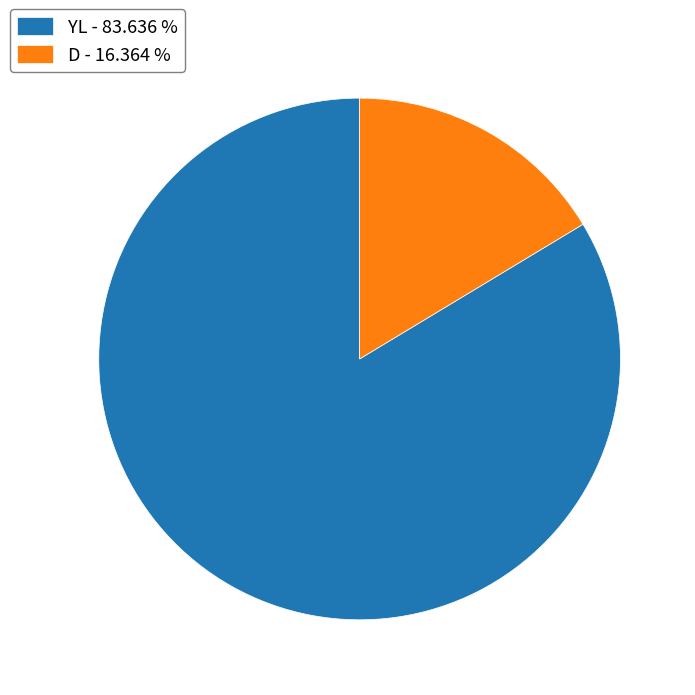

Between YL and D, which is larger?

YL